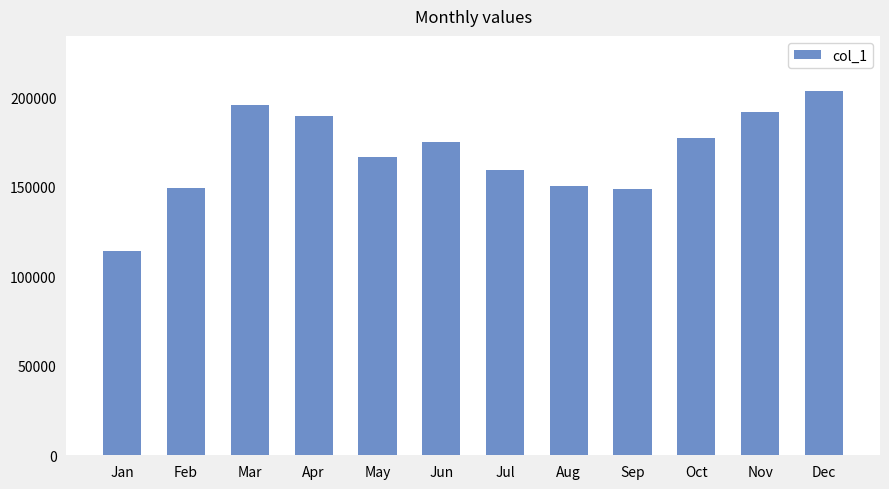

Between May and Sep, which is larger?

May